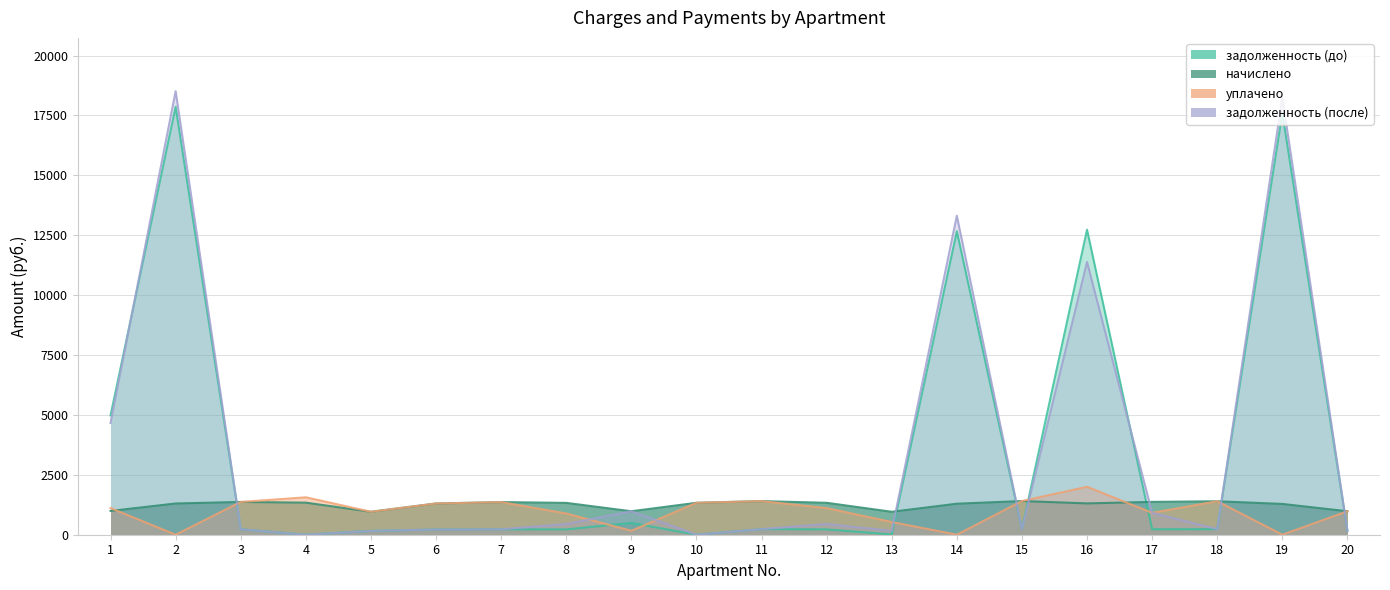

At how many categories does at least one series exceed 16277?

2